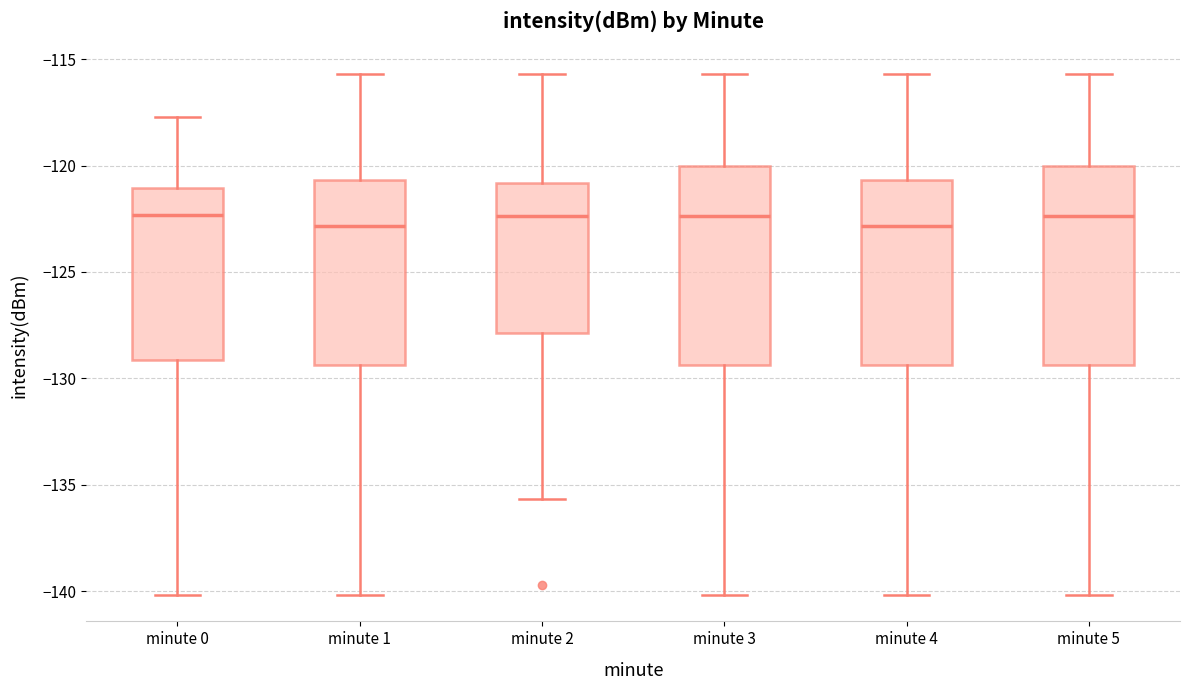

Reading left to right, transcribe this box plot: for each box, give where its median line is, the range the box spans, and where its two whiskers end, as read against the y-axis. The values are not printed on the chart, so give them approximately, as read against the axis.

minute 0: median -122.5, box -129.0 to -121.0, whiskers -140.0 to -117.5
minute 1: median -123.0, box -129.5 to -120.5, whiskers -140.0 to -115.5
minute 2: median -122.5, box -128.0 to -121.0, whiskers -135.5 to -115.5
minute 3: median -122.5, box -129.5 to -120.0, whiskers -140.0 to -115.5
minute 4: median -123.0, box -129.5 to -120.5, whiskers -140.0 to -115.5
minute 5: median -122.5, box -129.5 to -120.0, whiskers -140.0 to -115.5